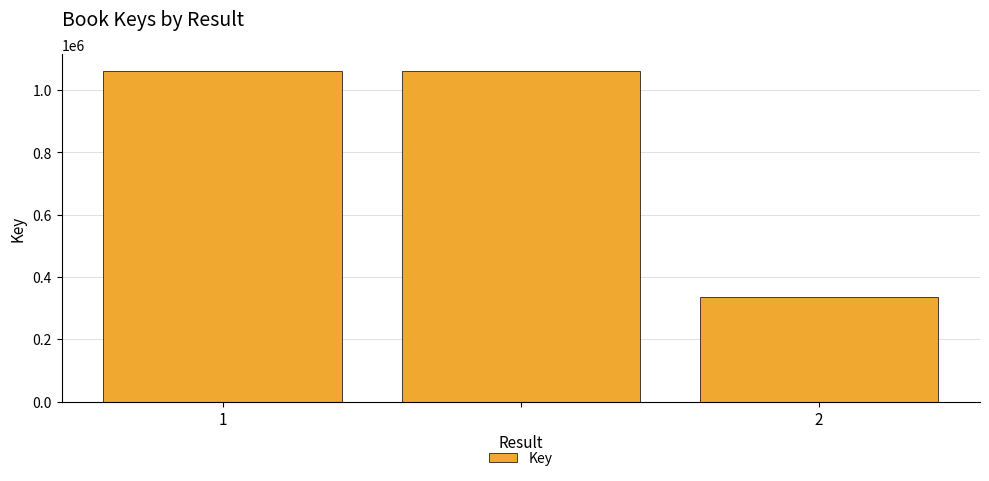

What is the maximum value shown in the chart?

1061673